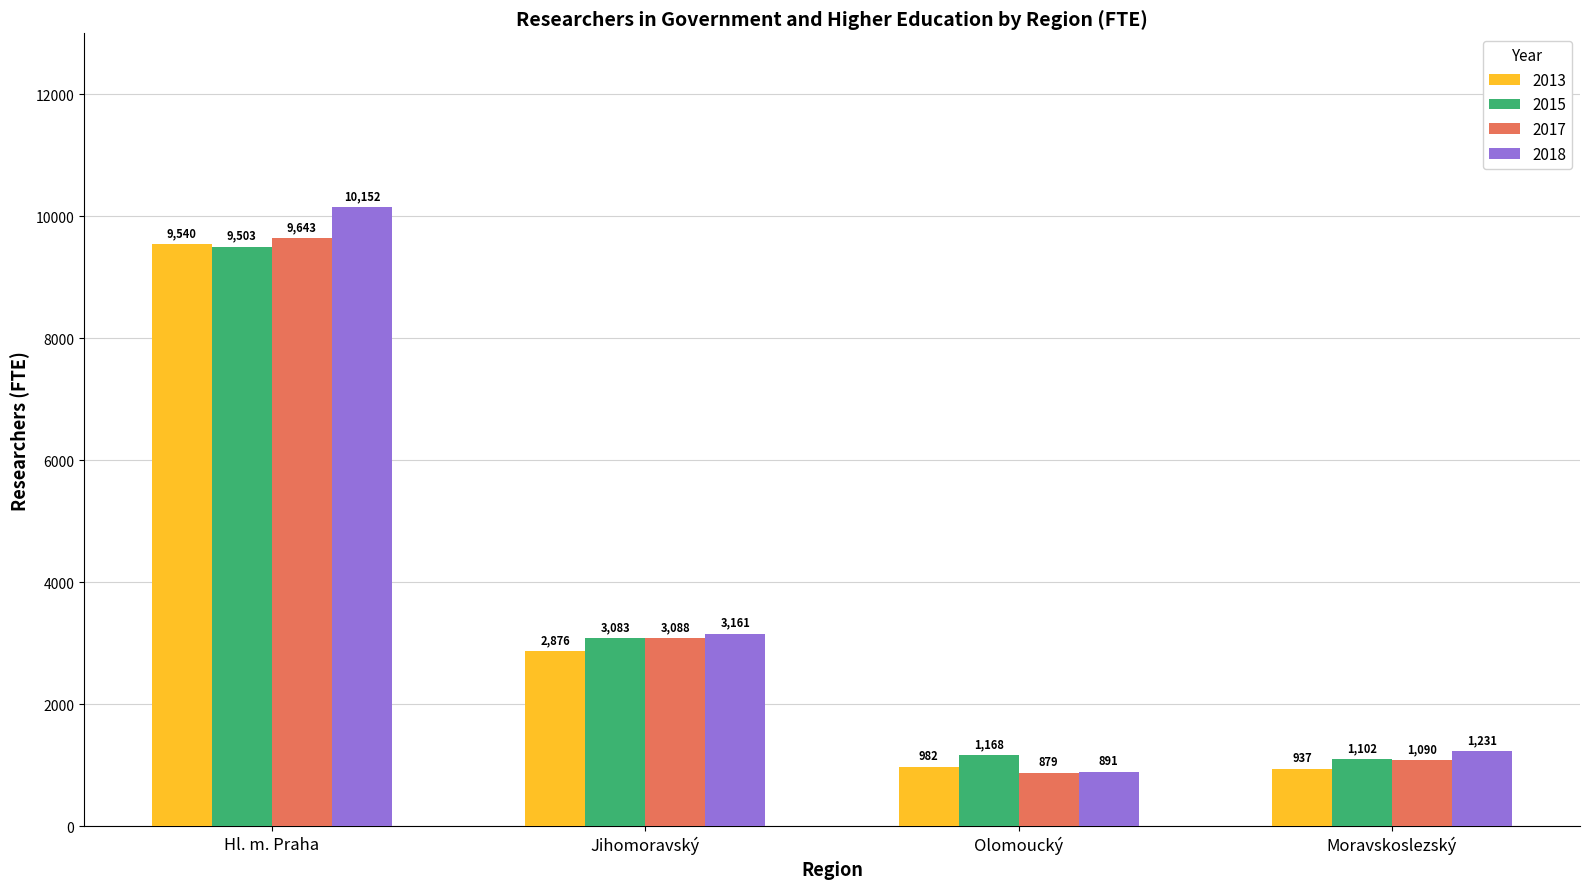

At which label does 2017 first exceed 3088?

Hl. m. Praha